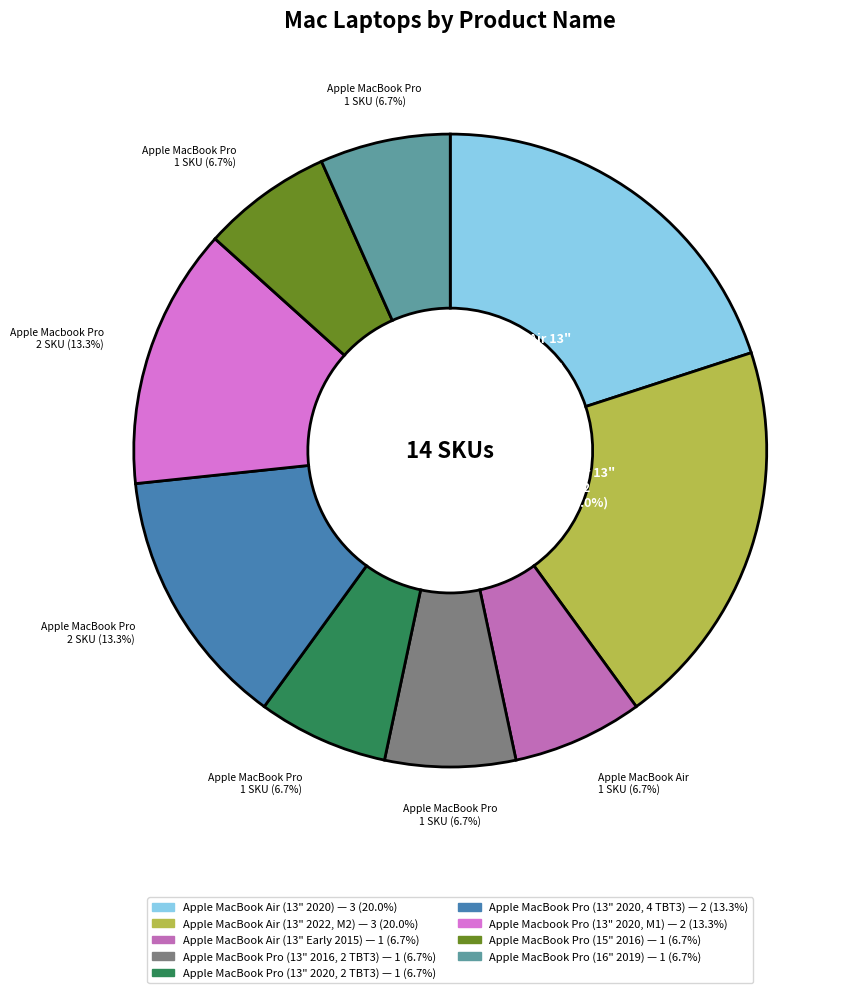

Between Apple MacBook Air (13" 2020) and Apple MacBook Pro (13" 2020, 2 TBT3), which is larger?

Apple MacBook Air (13" 2020)